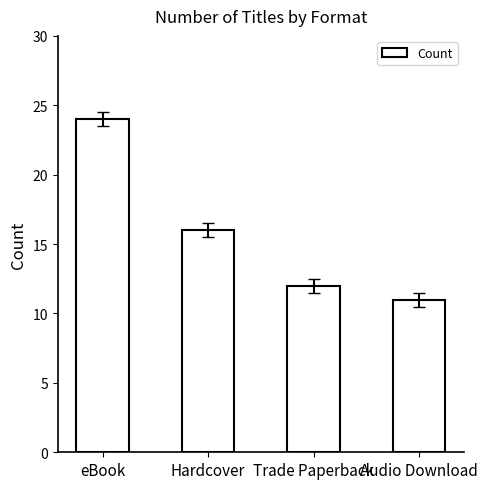

What is the average value?

16